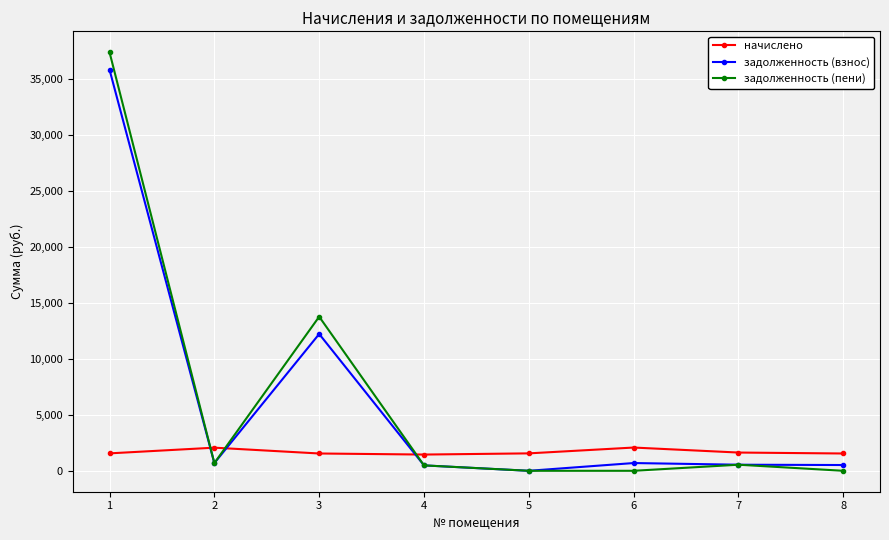

Is the value of задолженность (взнос) at 5 greater than the value of начислено at 3?

No